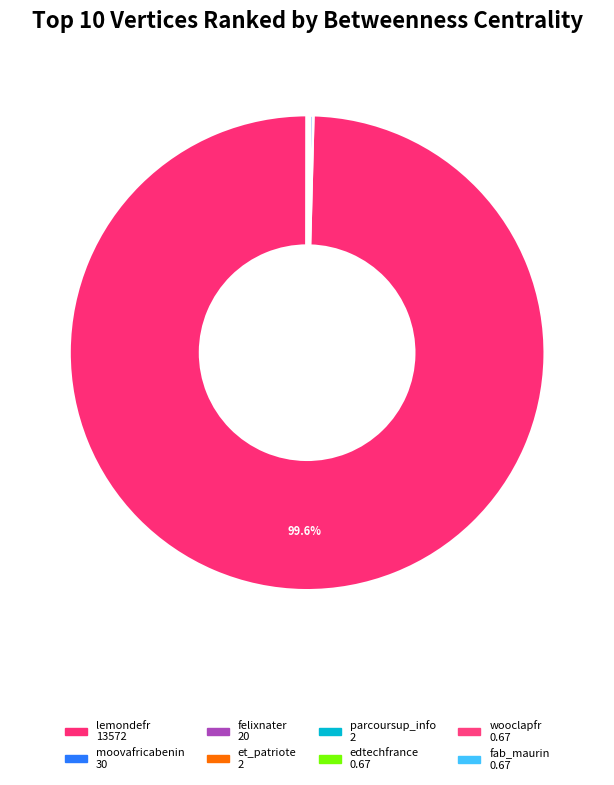

Does lemondefr represent more than half of the total?

Yes